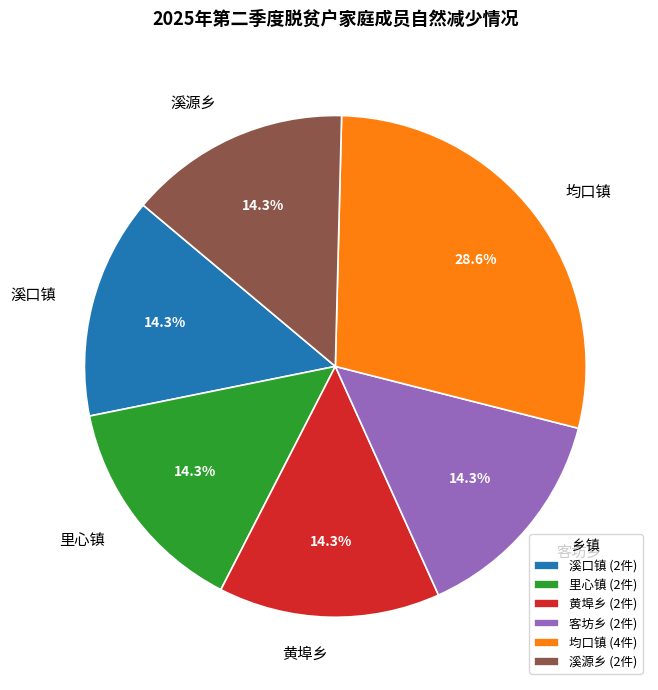

To the nearest percent, what percentage of the pie is 客坊乡?

14%